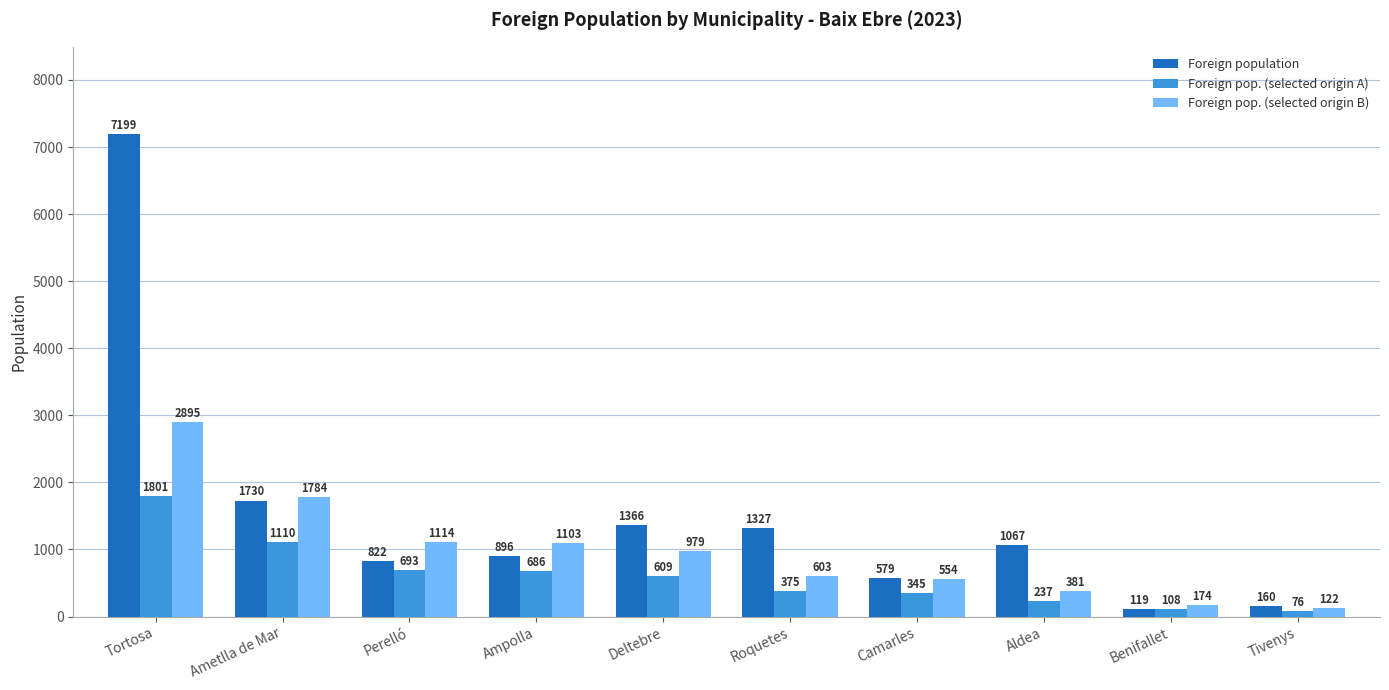

The Foreign population series shows 1366 at Deltebre. True or false?

True